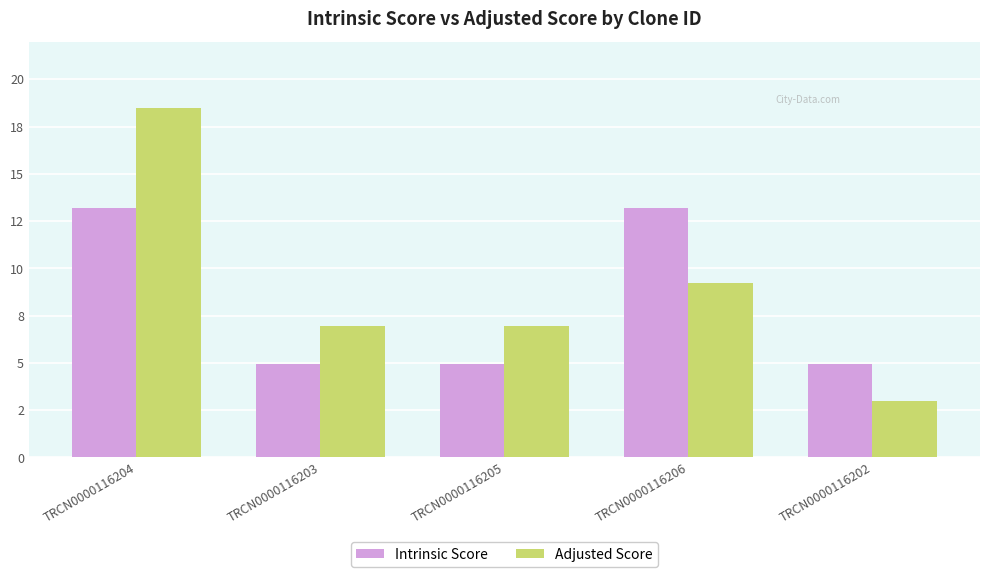

What is the sum of the Intrinsic Score values at TRCN0000116205 and TRCN0000116202?

9.9